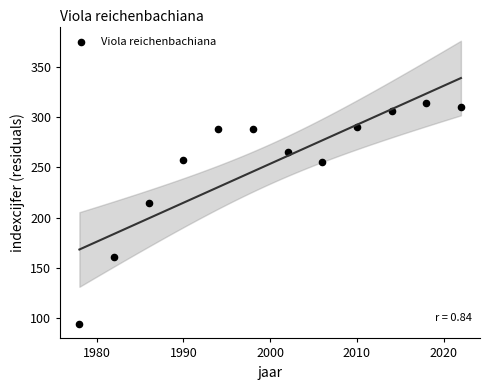

What is the average X value?

2000